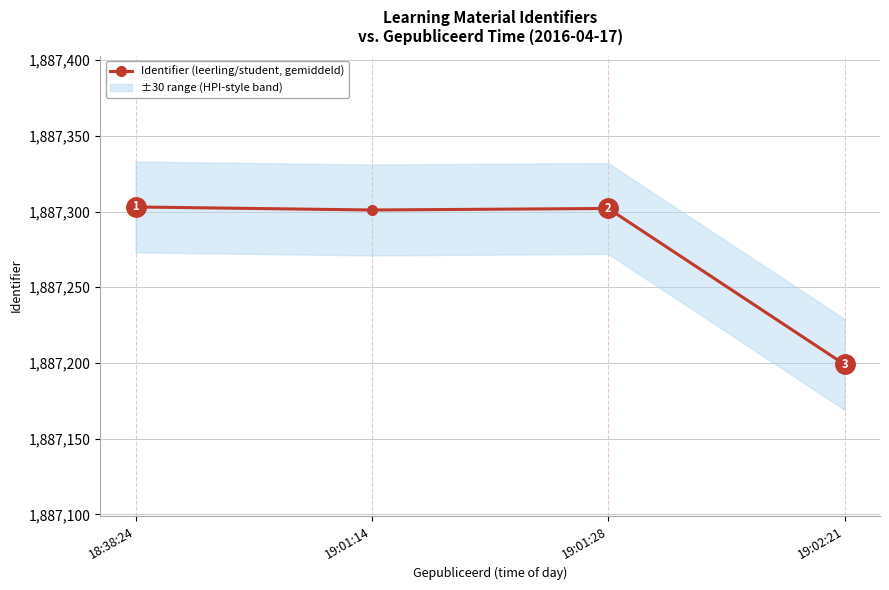

Reading right to left, extract all data points from this chart.

19:02:21=1887199	19:01:28=1887302	19:01:14=1887301	18:38:24=1887303